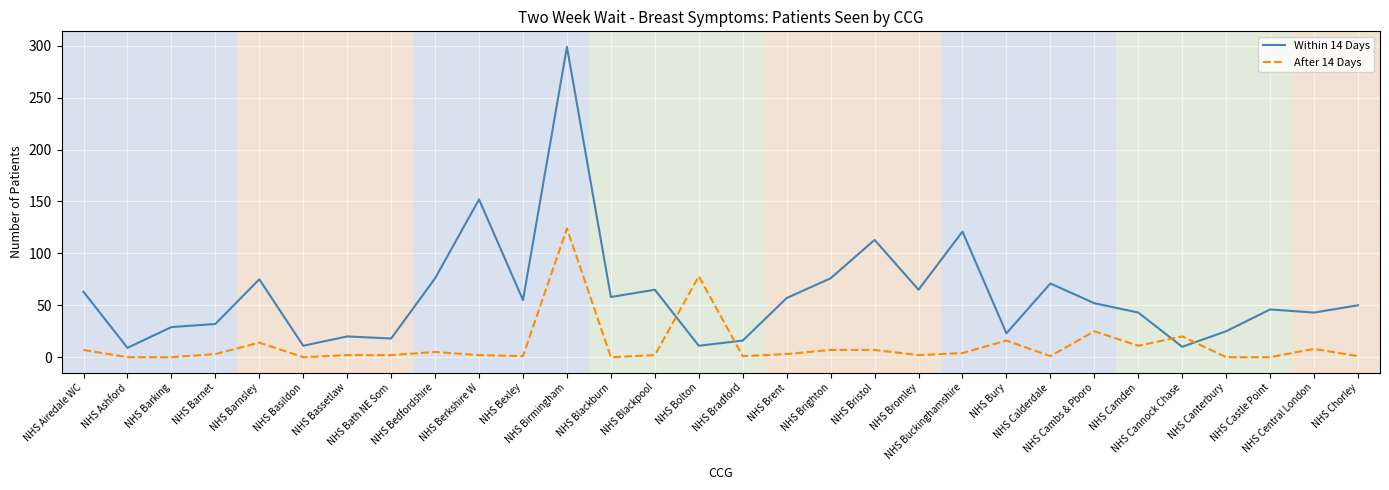

At NHS Castle Point, list the series in order from largest to smallest.

Within 14 Days, After 14 Days